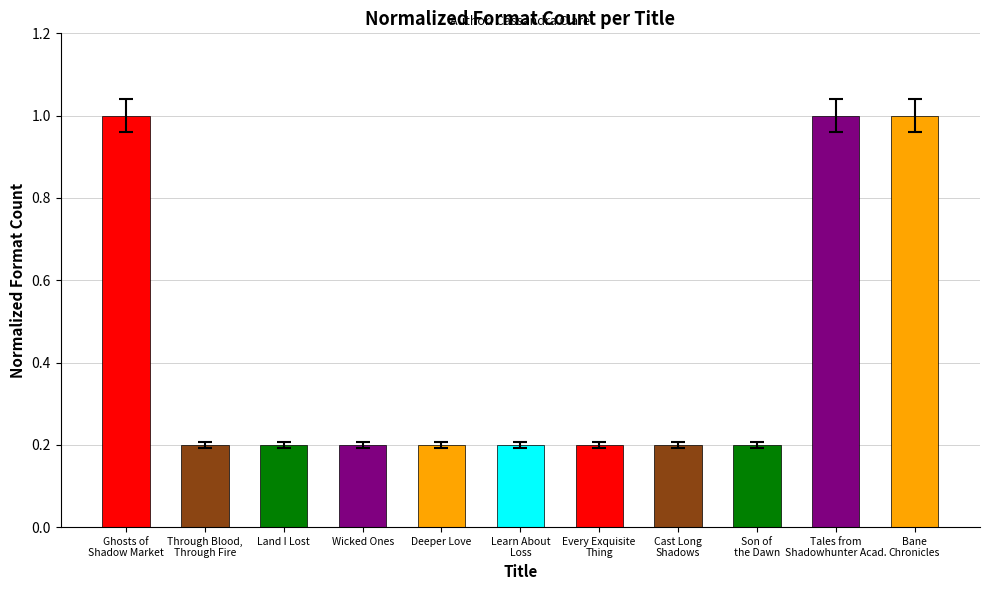

What is the difference between the maximum and minimum values?

0.8